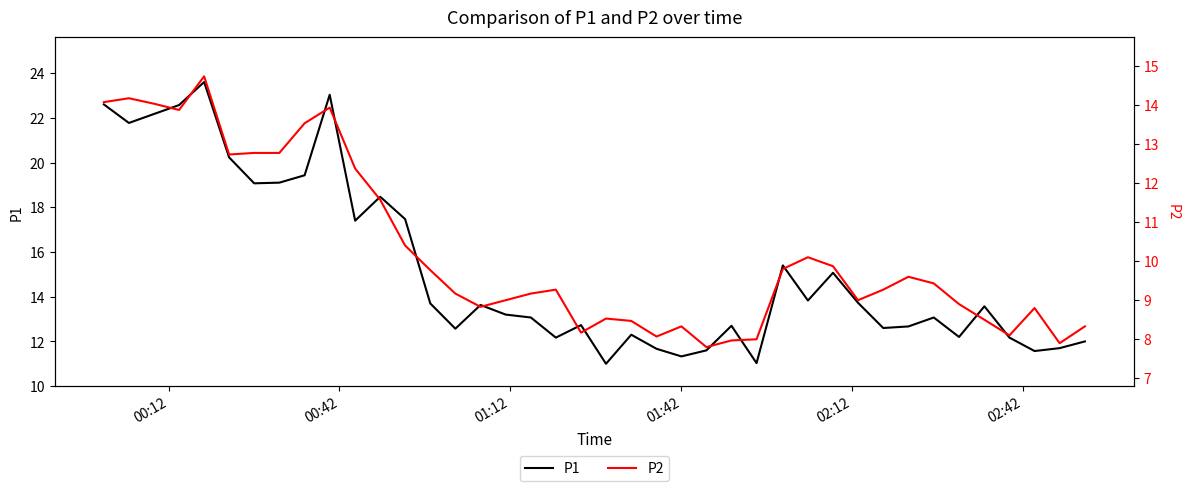

What is the difference between the maximum and second lowest values in the P1 series?

12.6